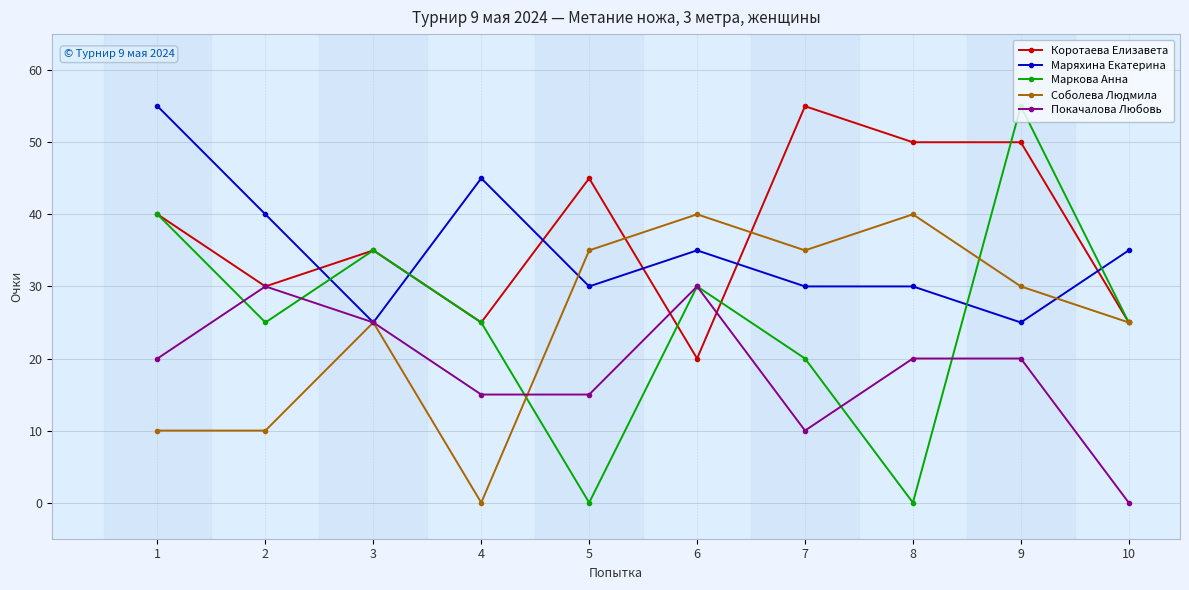

The value of Маркова Анна at 6 is 30. True or false?

True